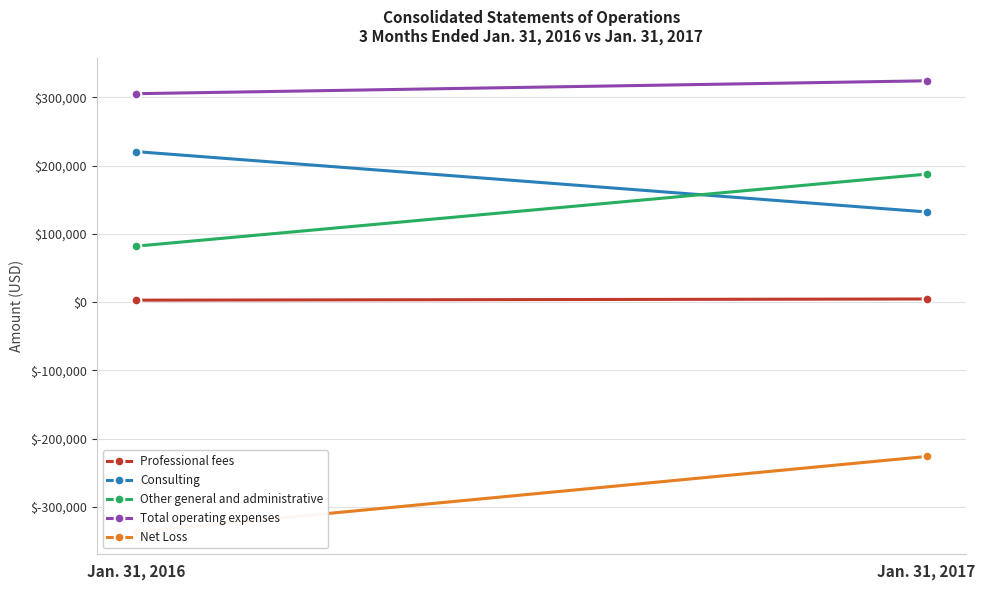

What is the sum of all Net Loss values?

-562808